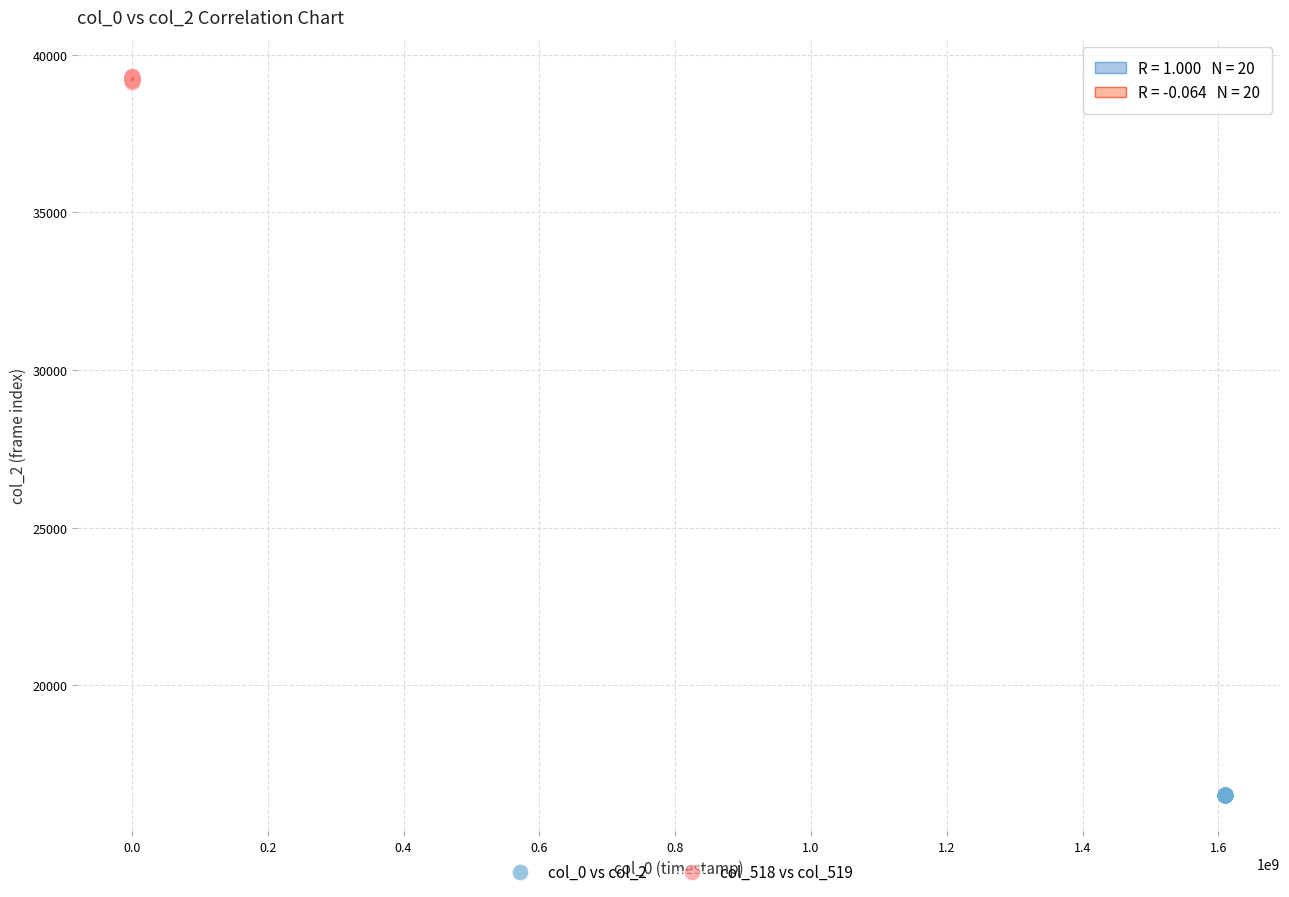

Which series has the widest spread of Y values?

col_518 vs col_519